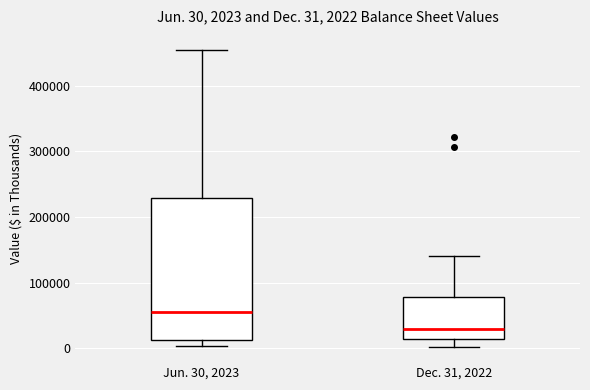

Which box is the tallest, from its lower edge to its upper edge?

Jun. 30, 2023